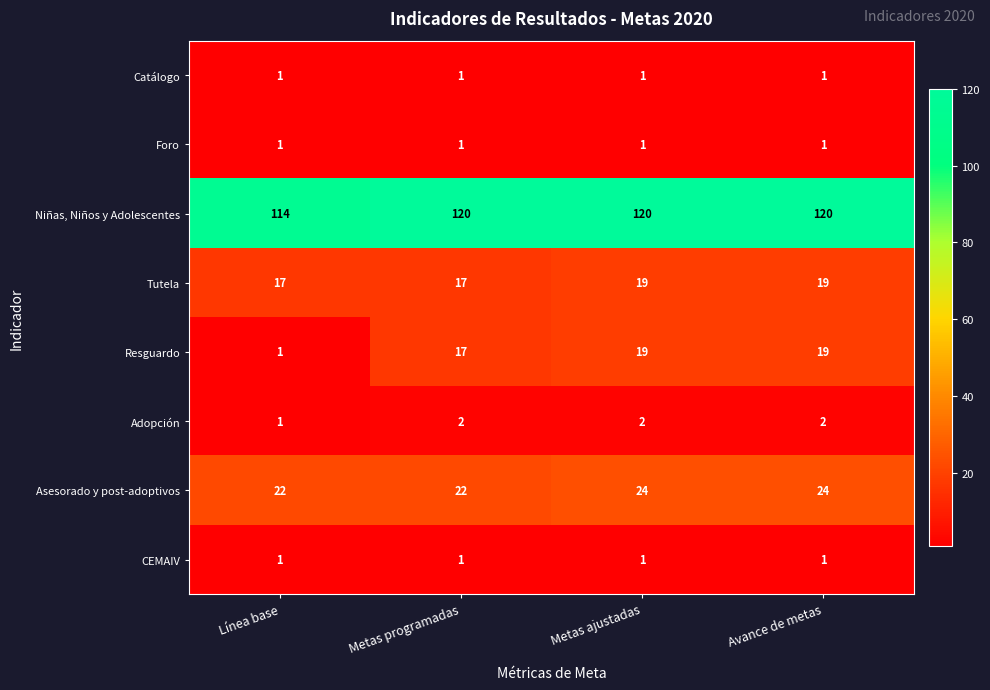

Which series has the widest spread of values?

Resguardo